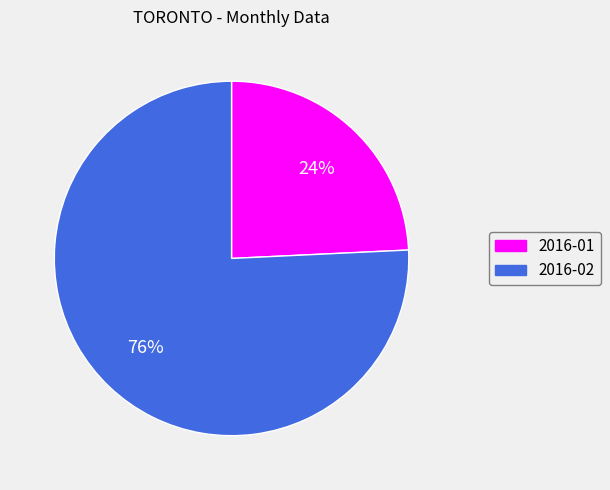

Does any single category account for the majority?

Yes